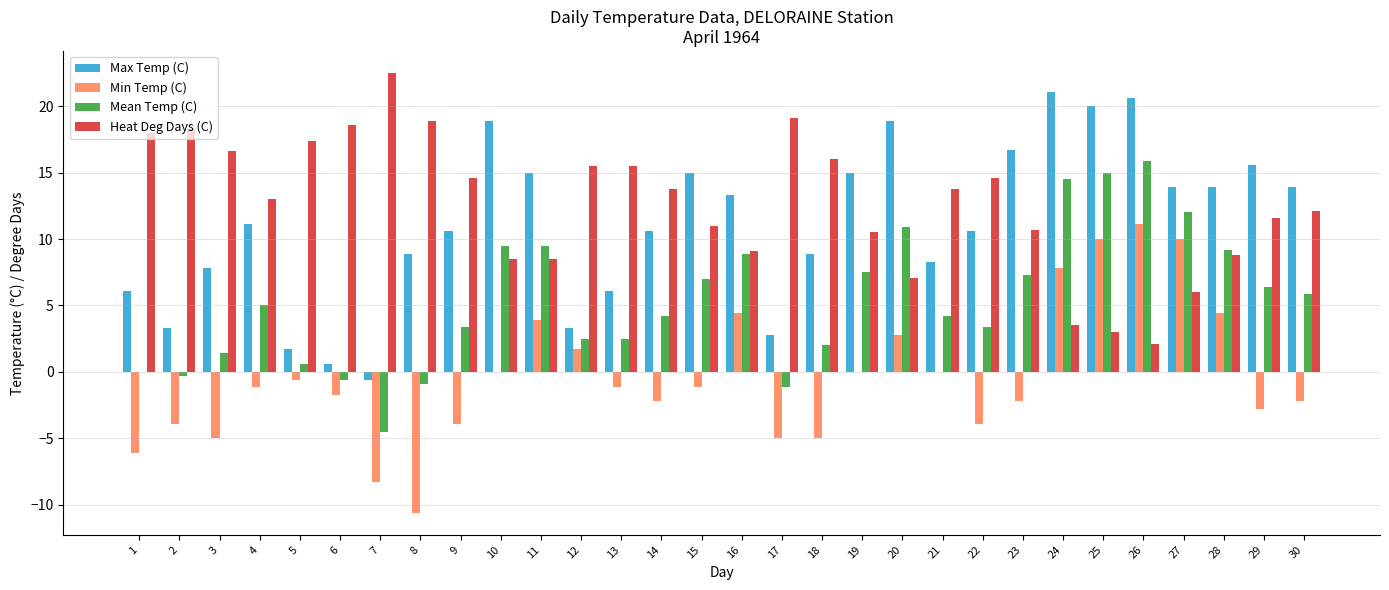

How many series are shown in this chart?

4